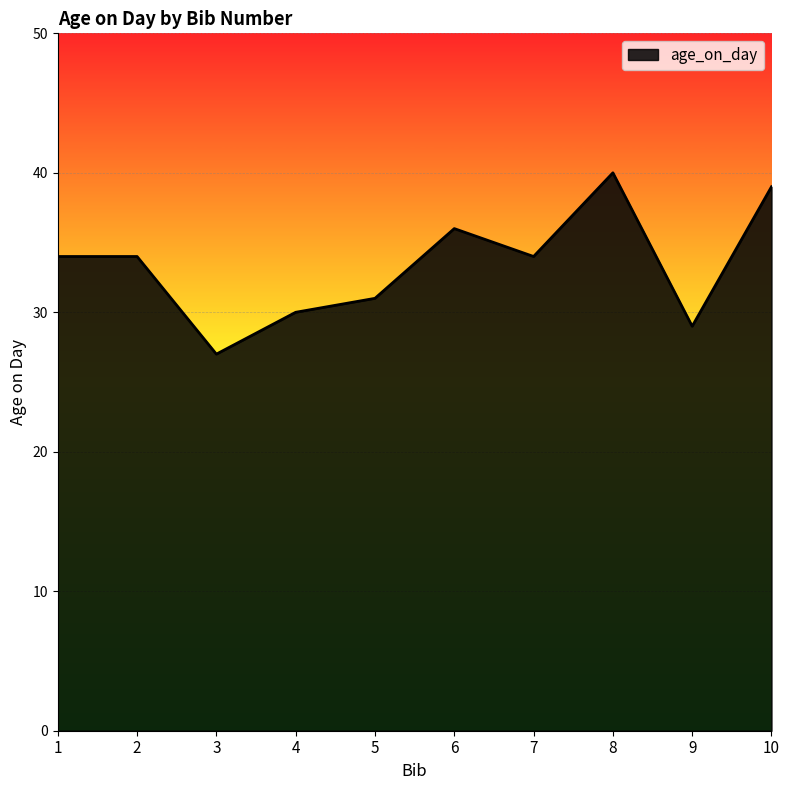

Is it true that the value at 3 is 27?

True